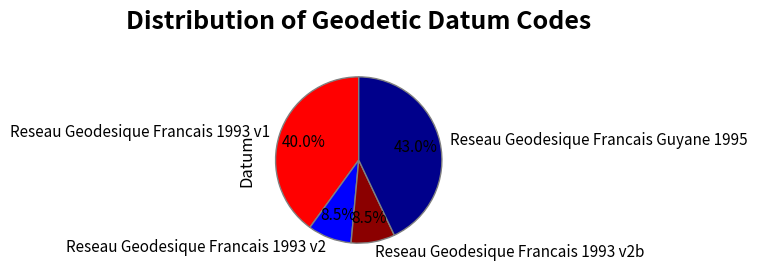

Which slice is the largest?

Reseau Geodesique Francais Guyane 1995